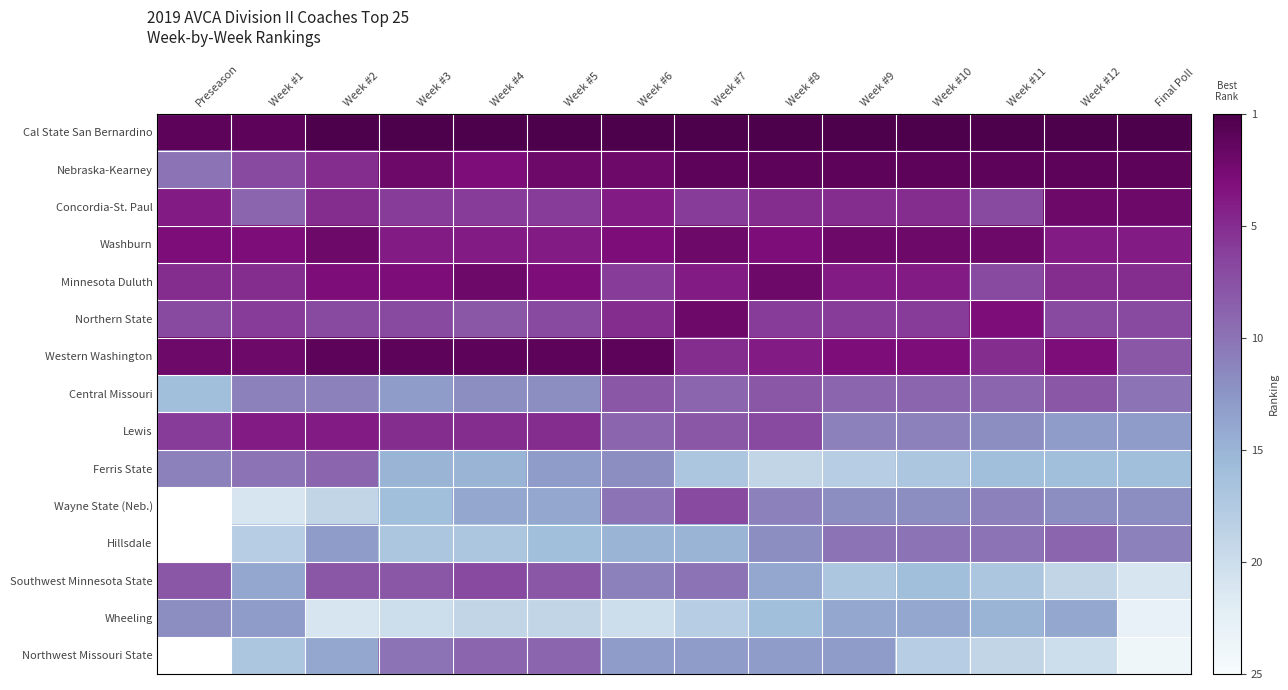

Which has a higher value, Week #3 or Week #10?

Week #3